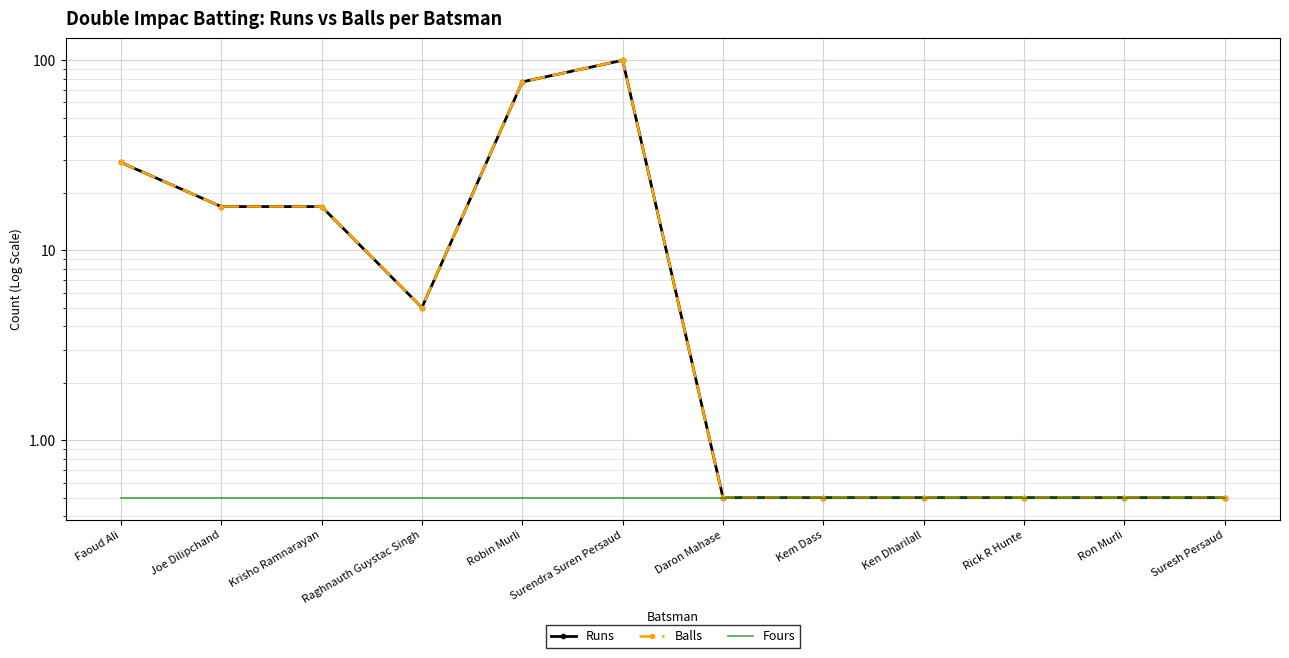

The Runs series shows 0.3 at Ken Dharilall. True or false?

False